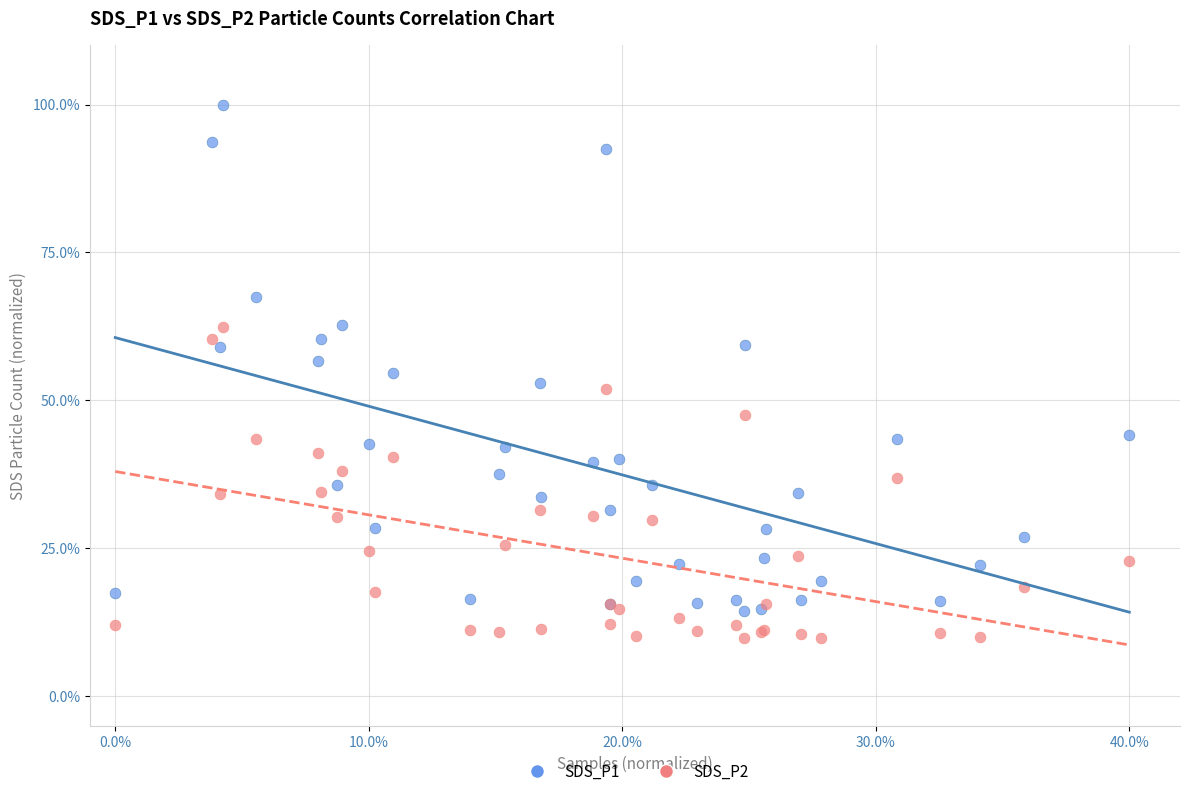

Which series reaches the maximum Y coordinate?

SDS_P1